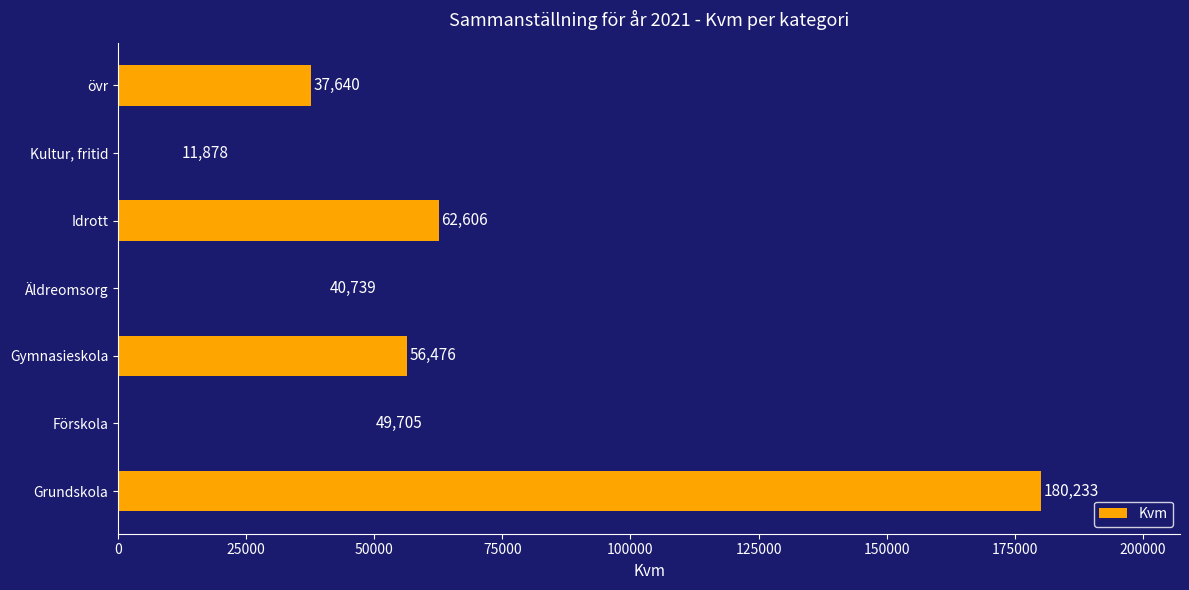

Rank the categories by value from highest to lowest.

Grundskola, Idrott, Gymnasieskola, Förskola, Äldreomsorg, övr, Kultur, fritid